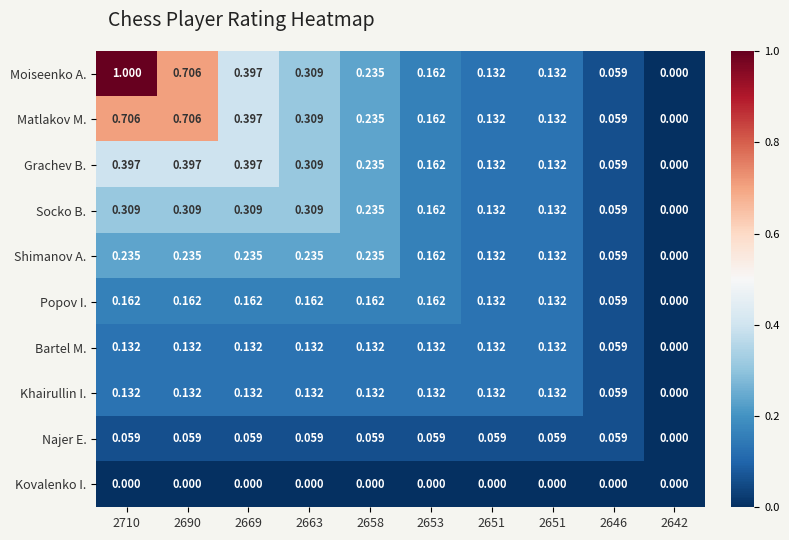

At how many categories does at least one series exceed 0?

9